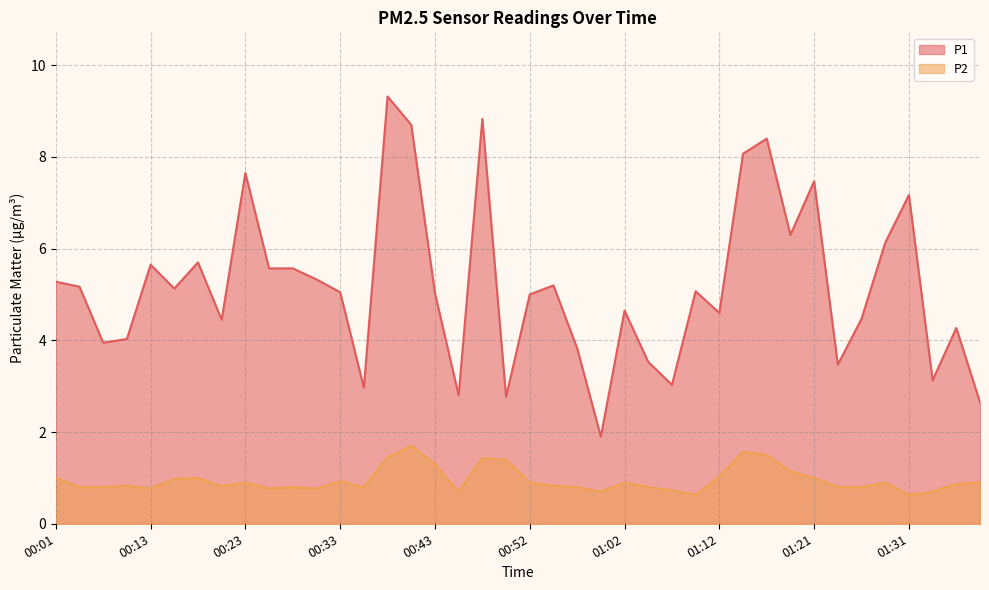

Is it true that P1 equals 6.7 at 00:52?

False